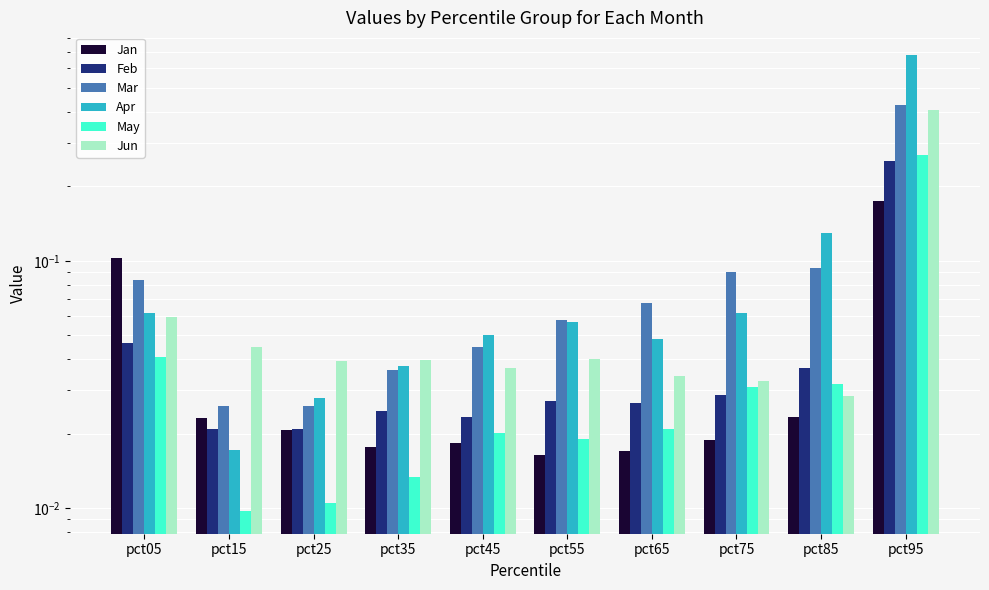

How many groups of bars are there?

10